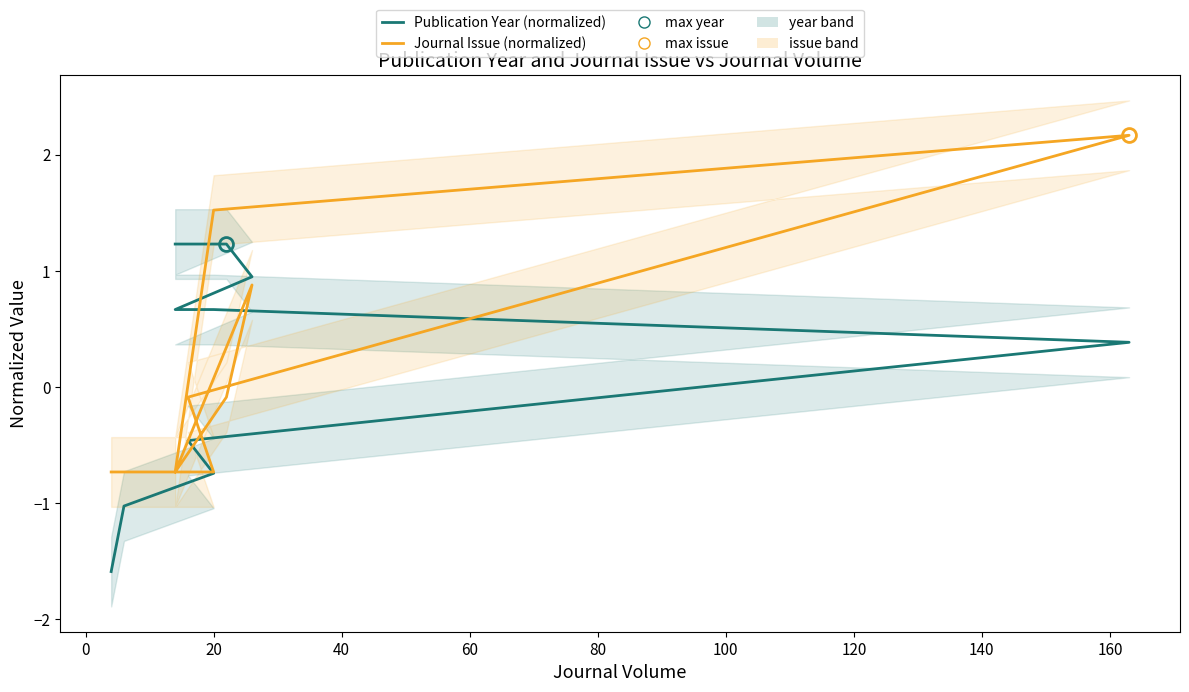

How many positive values does the Publication Year (normalized) series have?

6